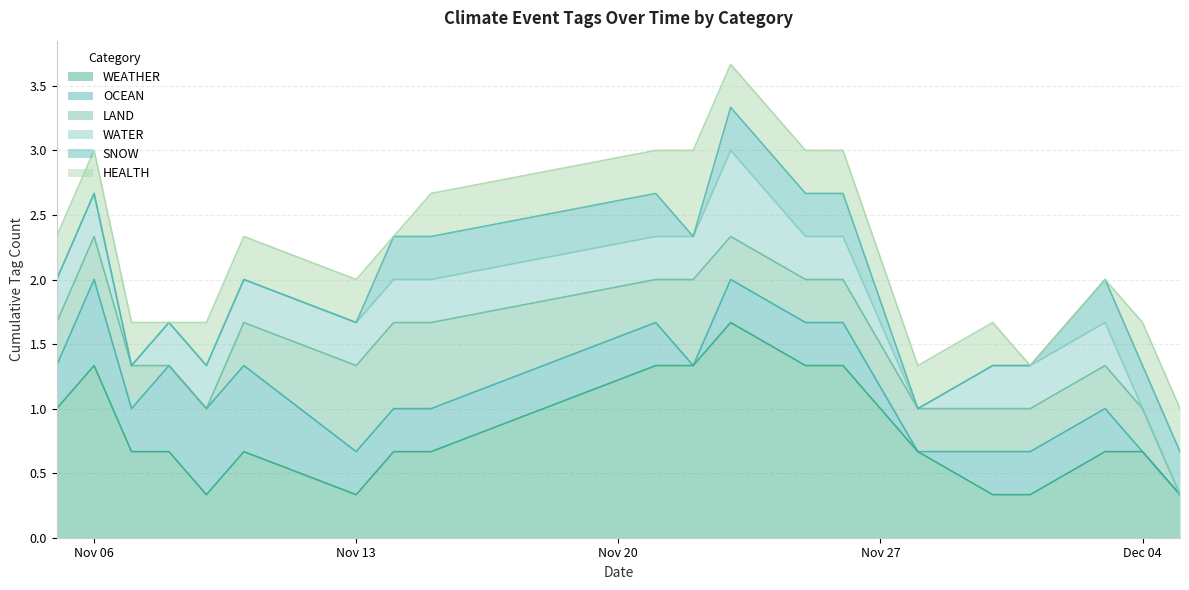

Which series has the largest total across all categories?

WEATHER